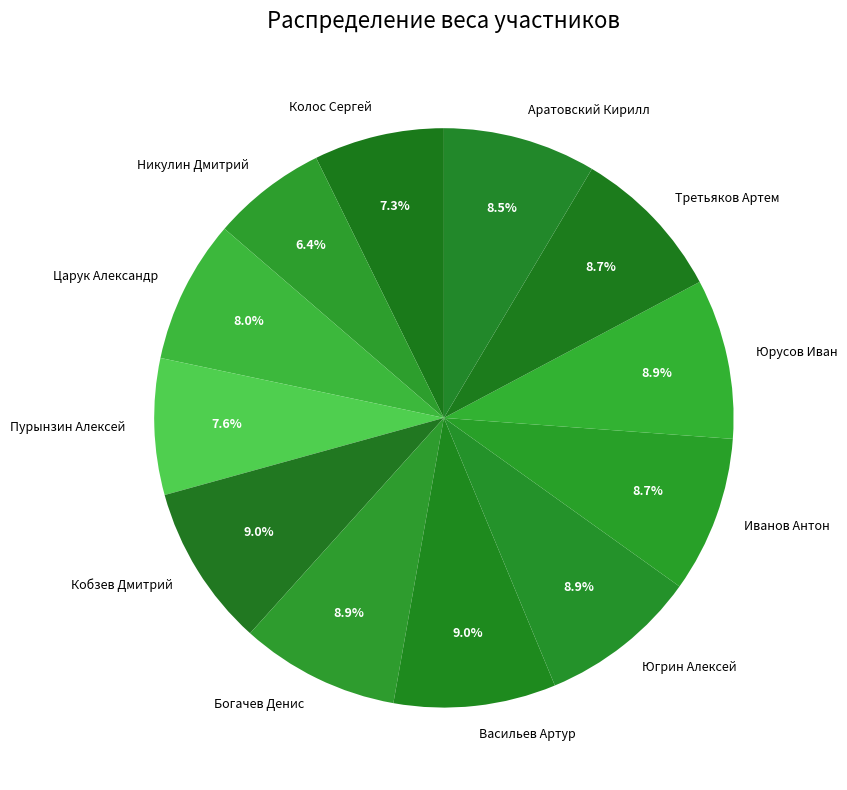

Does Югрин Алексей account for over 50% of the chart?

No